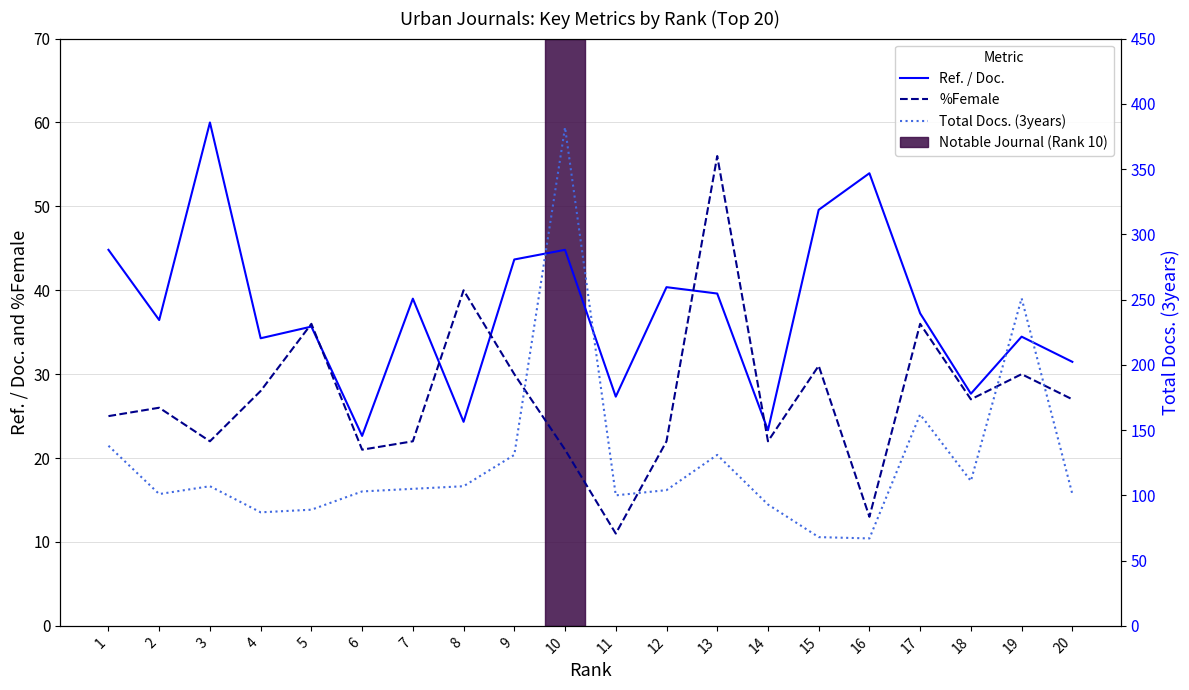

What is the difference between the %Female values at 13 and 17?

20.0